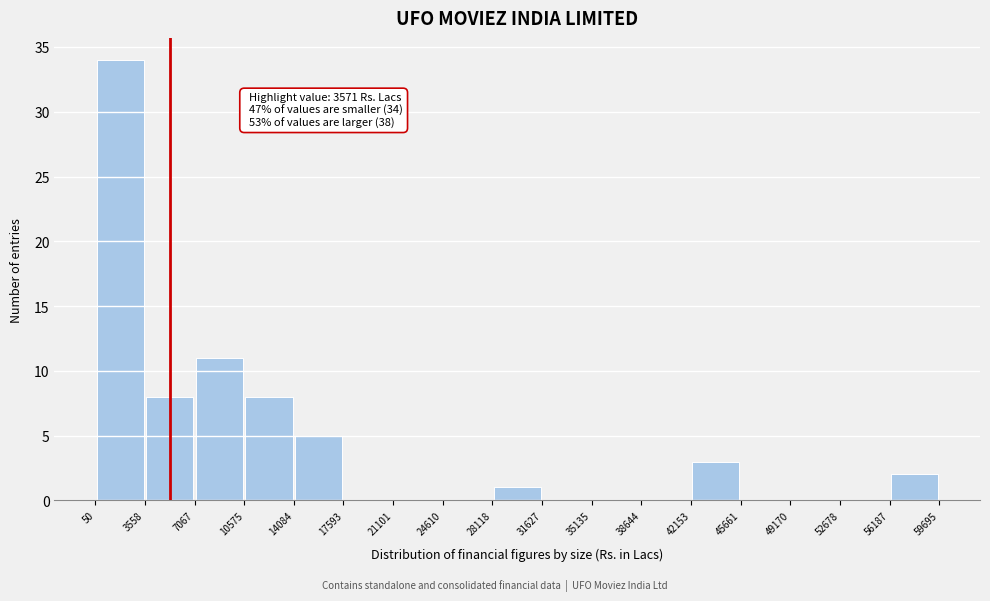

Which range on the x-axis has the tallest bar?

50 to 3558